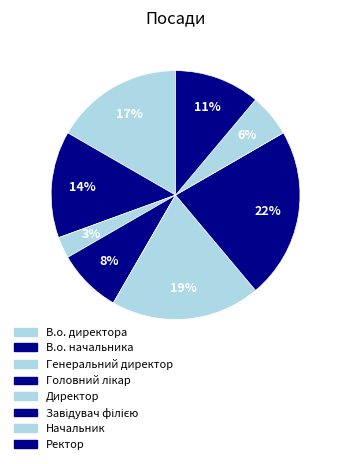

Count the number of slices in the pie.

8